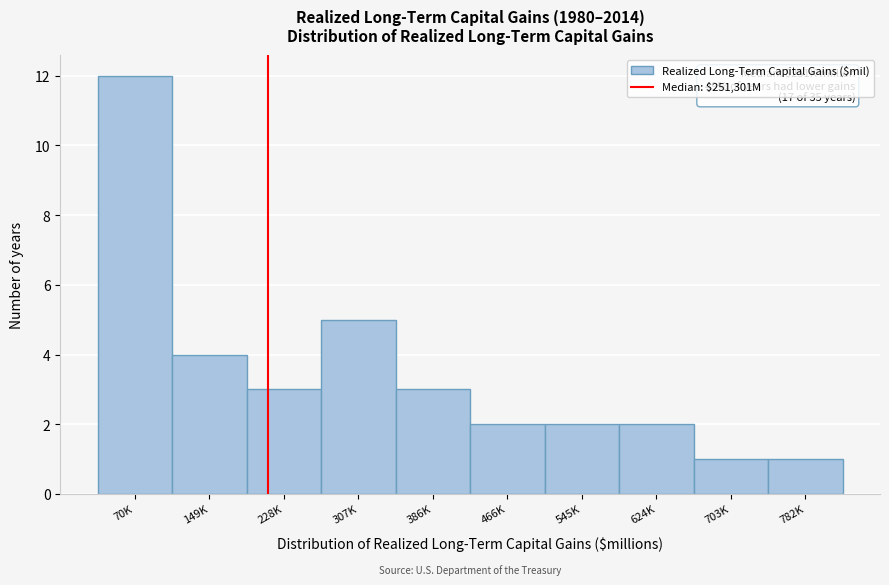

Reading left to right, list all the values displayed in this chart.

70K=12	149K=4	228K=3	307K=5	386K=3	466K=2	545K=2	624K=2	703K=1	782K=1